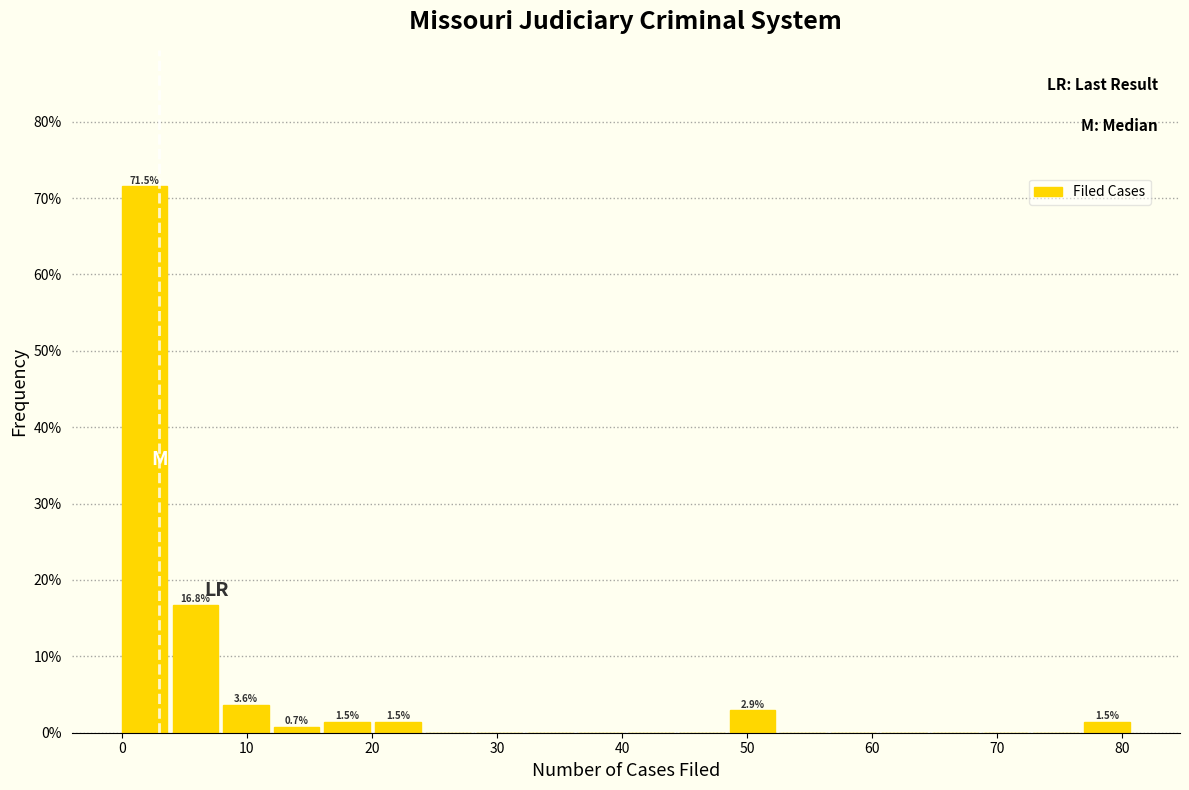

Over which range of the x-axis is the bar tallest?

0 to 4